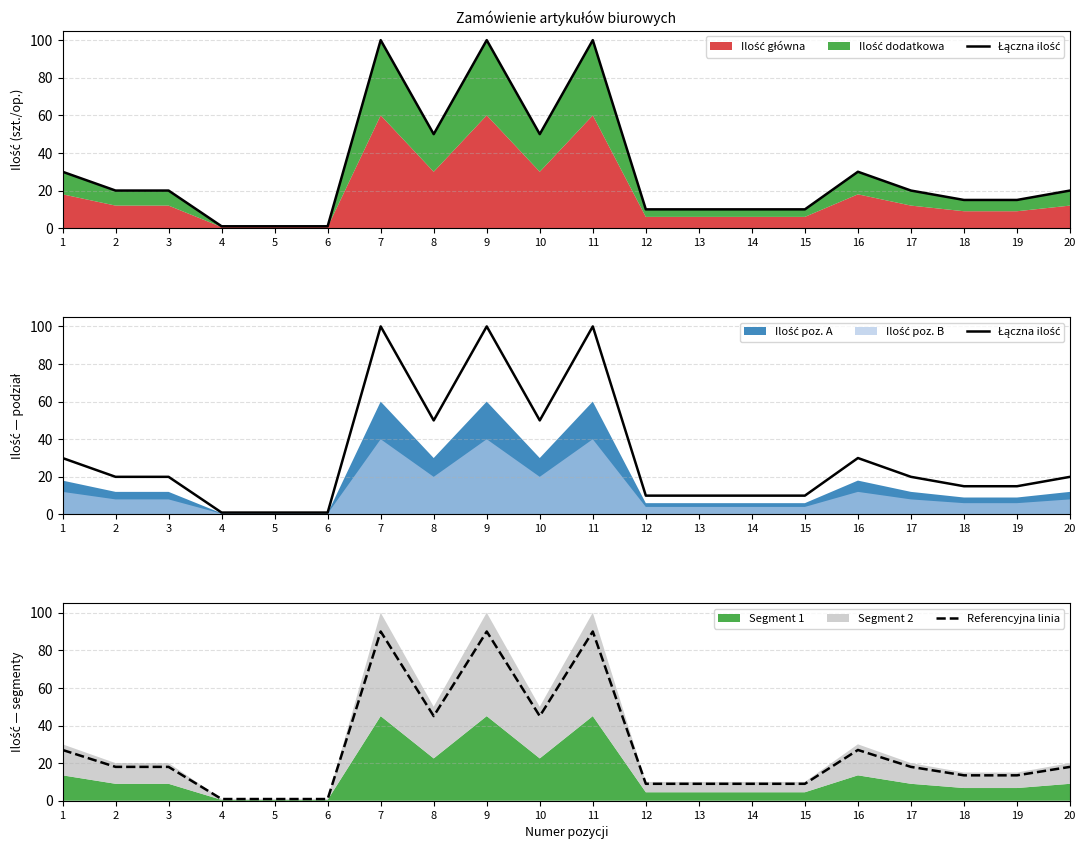

What is the minimum value shown in the chart?

0.9